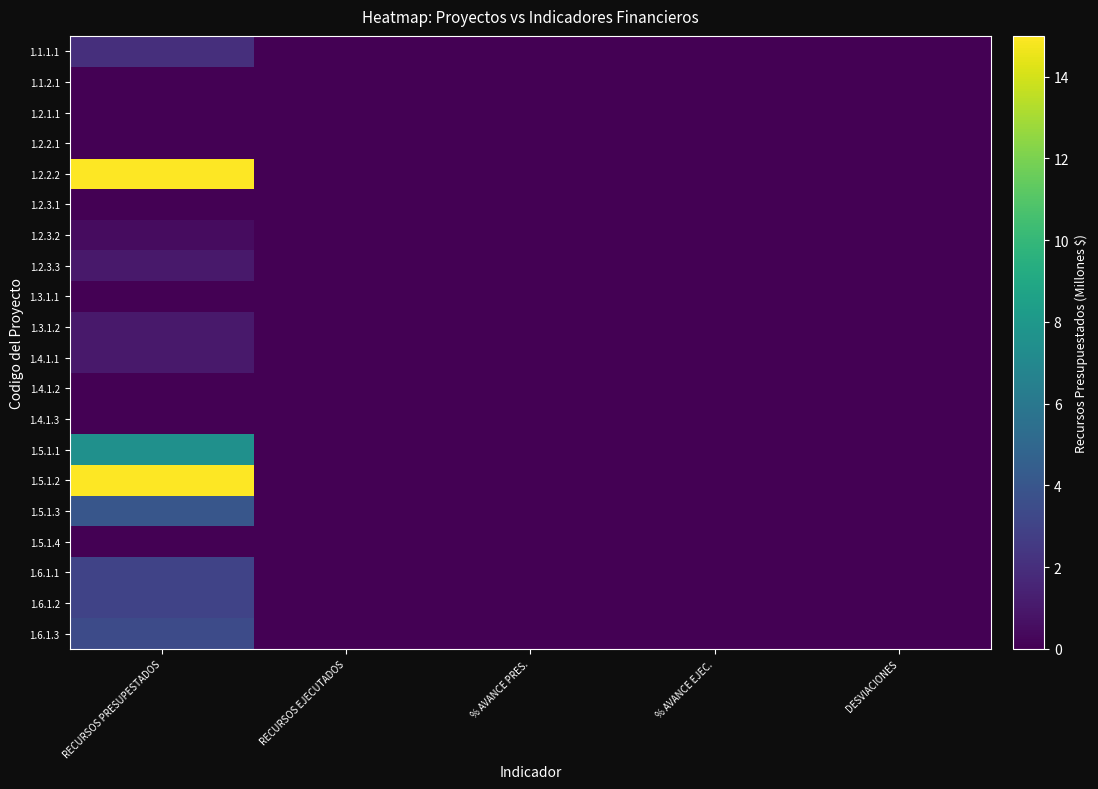

Rank the series by their maximum value, from lowest to highest.

1.1.2.1, 1.2.1.1, 1.2.2.1, 1.2.3.1, 1.3.1.1, 1.4.1.2, 1.4.1.3, 1.5.1.4, 1.2.3.2, 1.2.3.3, 1.3.1.2, 1.4.1.1, 1.1.1.1, 1.6.1.1, 1.6.1.2, 1.6.1.3, 1.5.1.3, 1.5.1.1, 1.2.2.2, 1.5.1.2